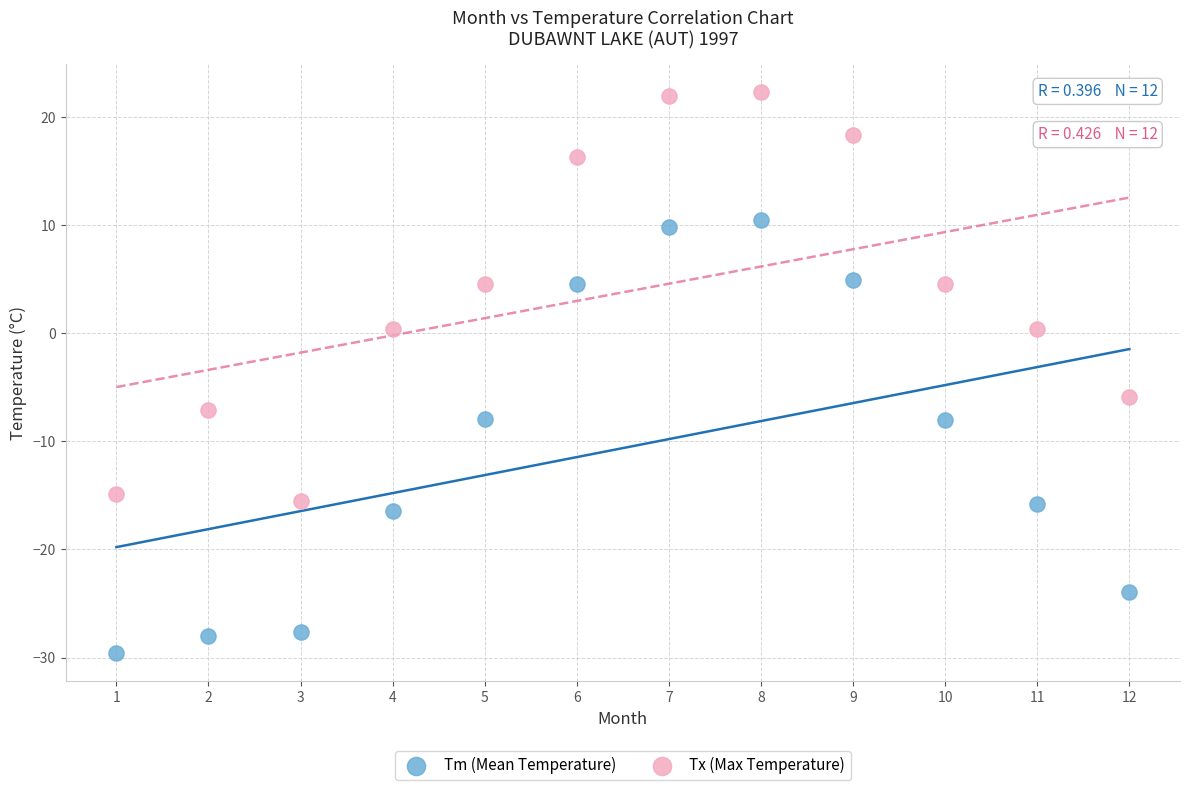

What are all the series names shown in the legend?

Tm (Mean Temperature), Tx (Max Temperature)